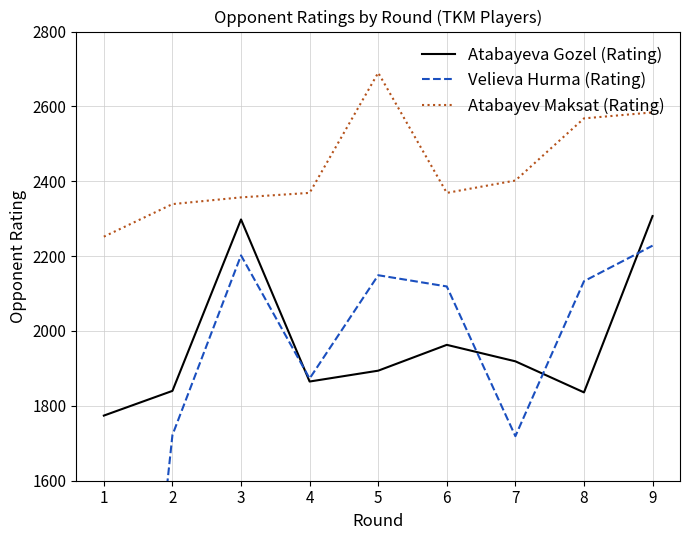

How many values in Velieva Hurma (Rating) are above zero?

8